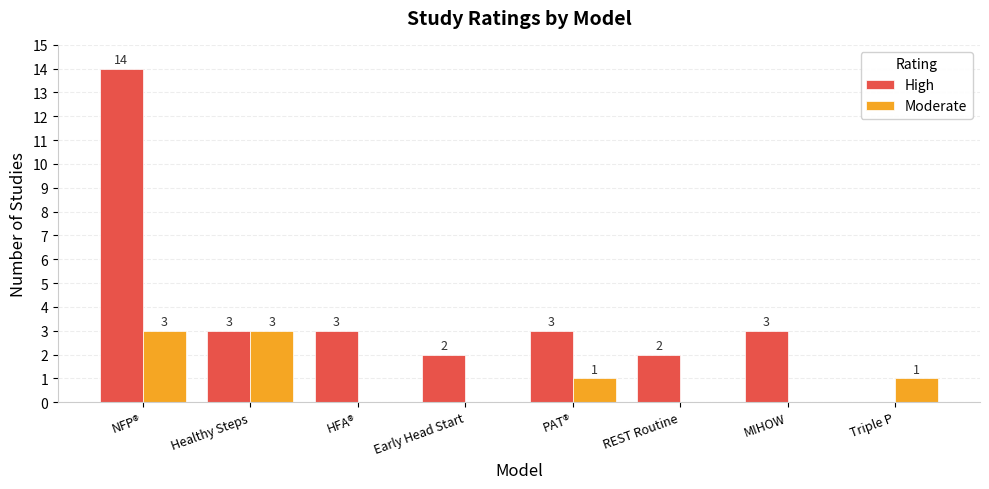

What is the maximum value for High?

14